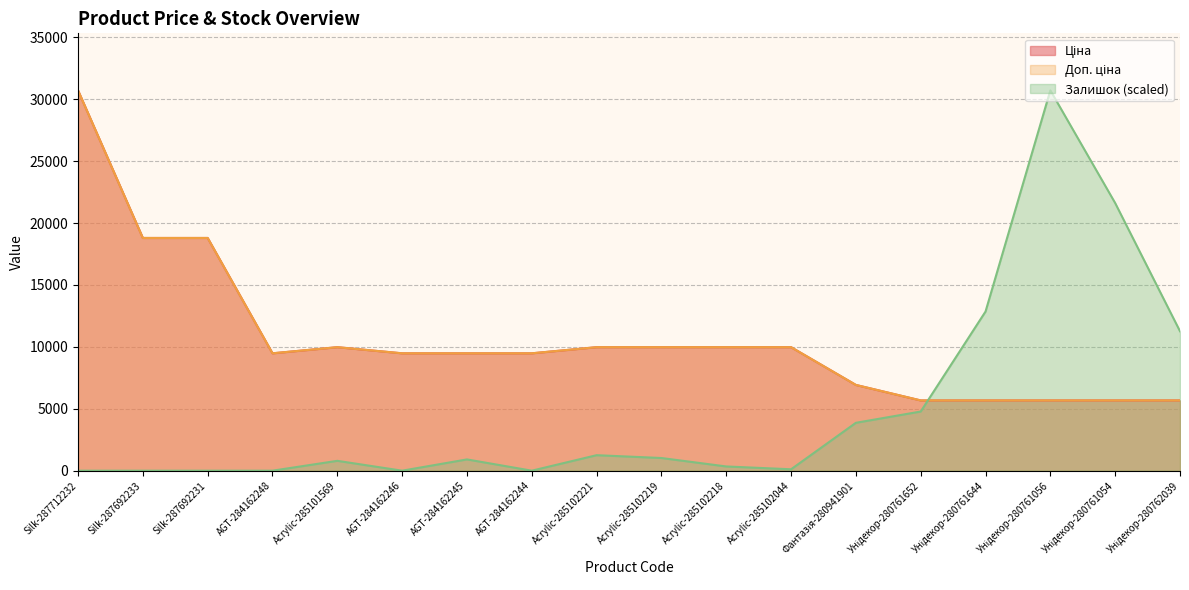

What is the lowest value of the Ціна series?

5673.8